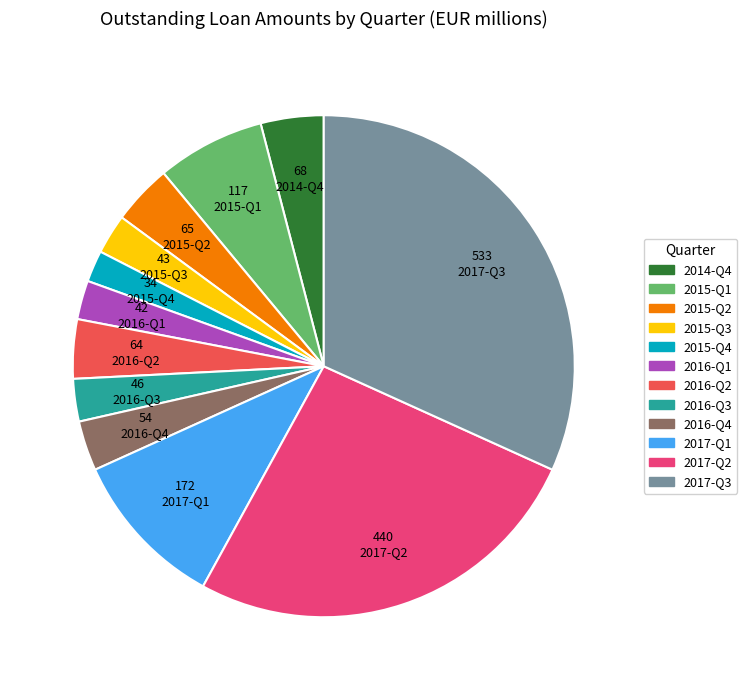

Is there any slice that represents more than half of the pie?

No